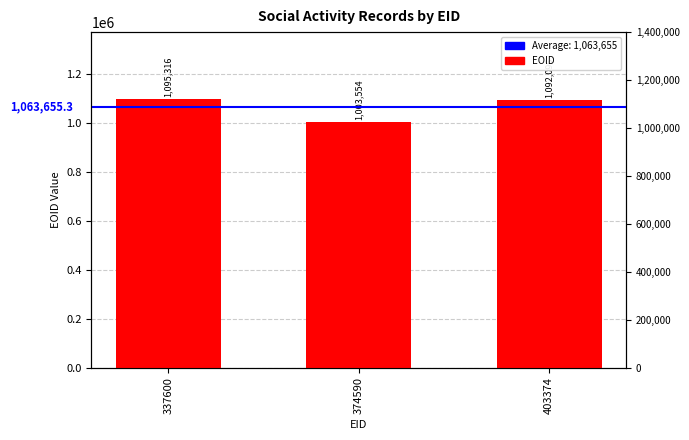

Reading left to right, what are all the values shown in this chart?

1095316	1003554	1092096